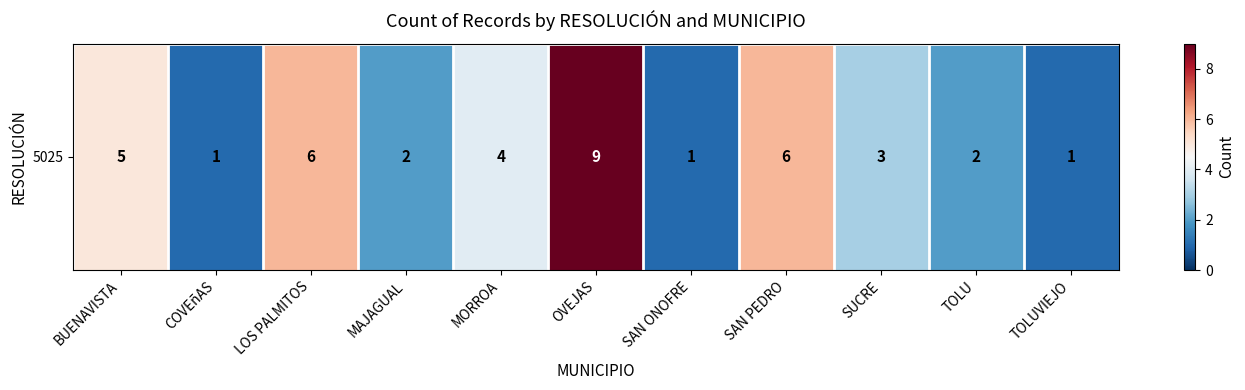

How many distinct data groups are displayed?

1